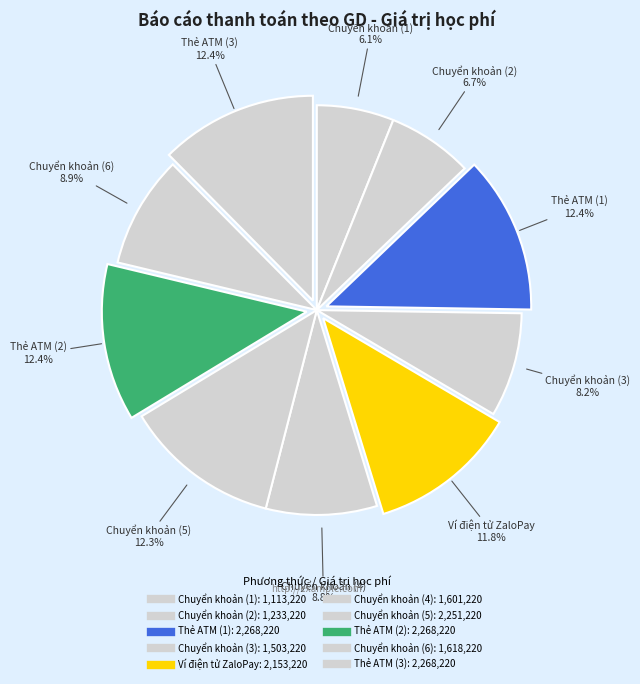

How many segments does this pie chart have?

10